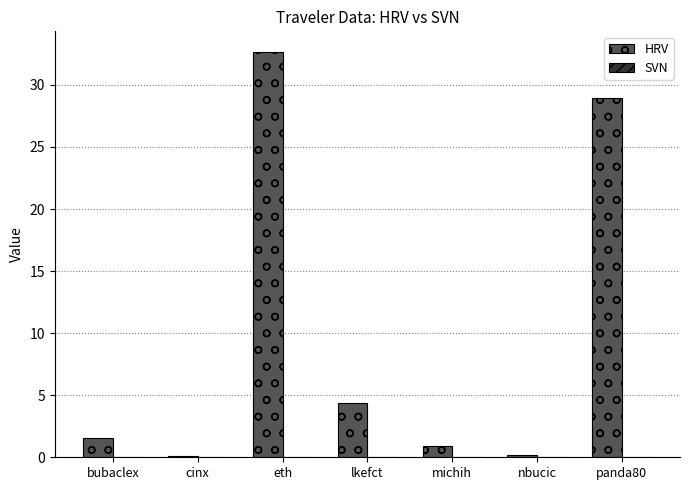

At which category does the chart reach its peak across all series?

eth